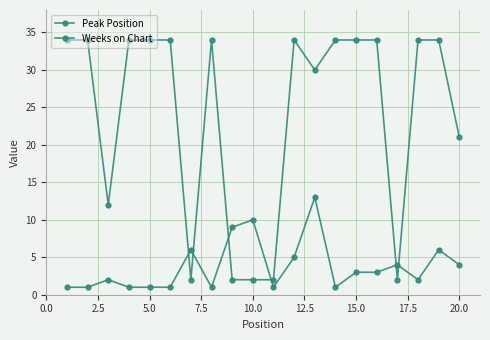

How many lines are shown in the chart?

2